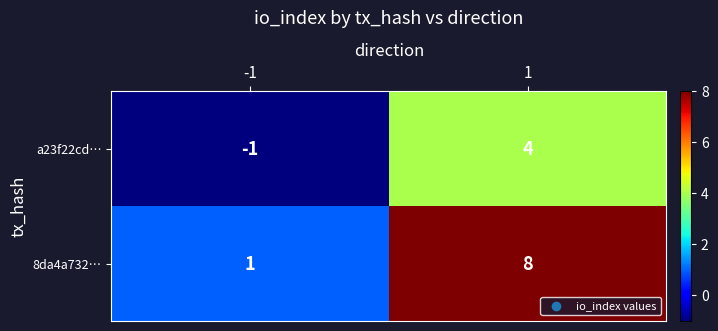

Which series has the largest total across all categories?

8da4a732…